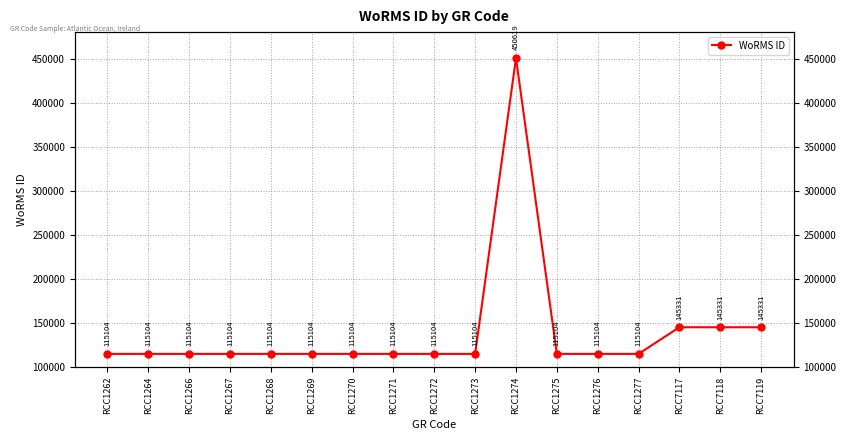

What is the sum of all values?

2382964